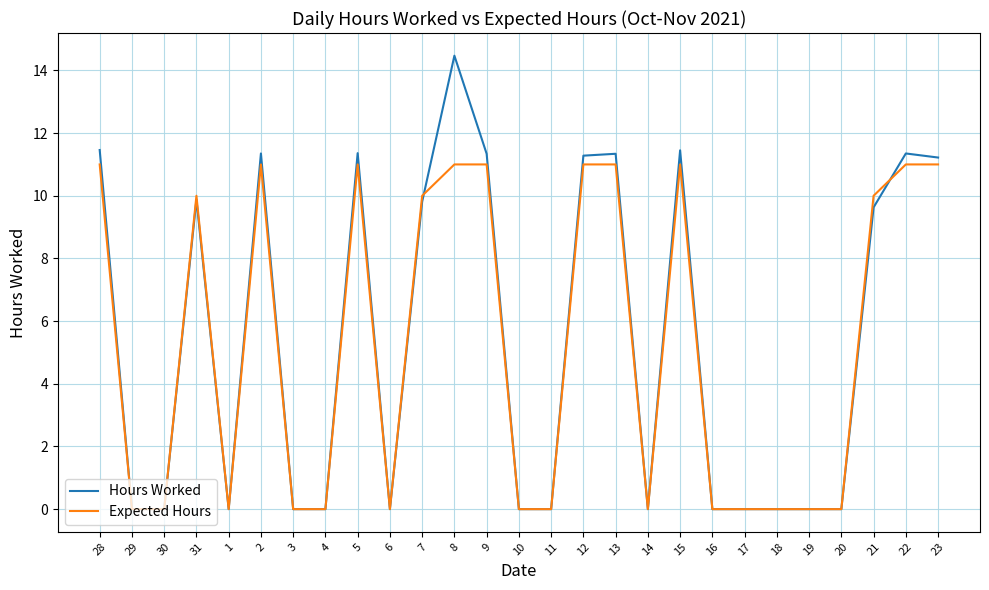

List the series in order of their peak value, highest first.

Hours Worked, Expected Hours